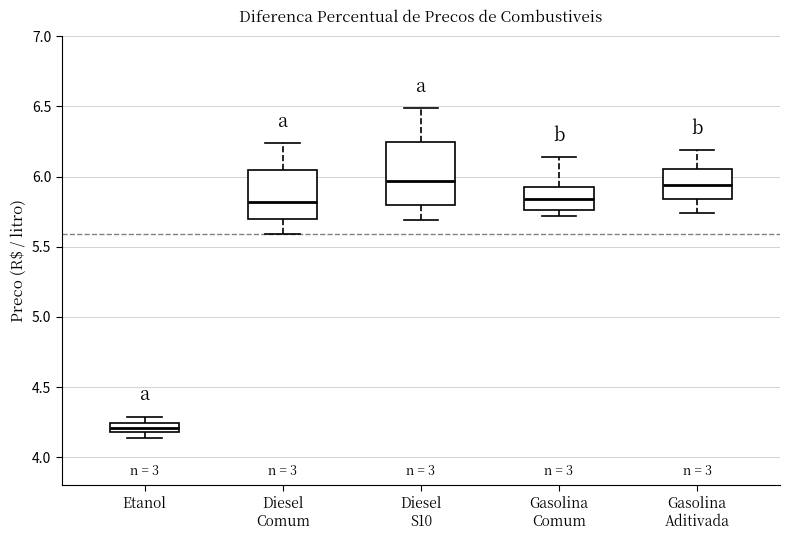

Where is the lower edge of the box for Etanol on the y-axis? The values are not printed on the chart, so give them approximately, as read against the axis.

4.20